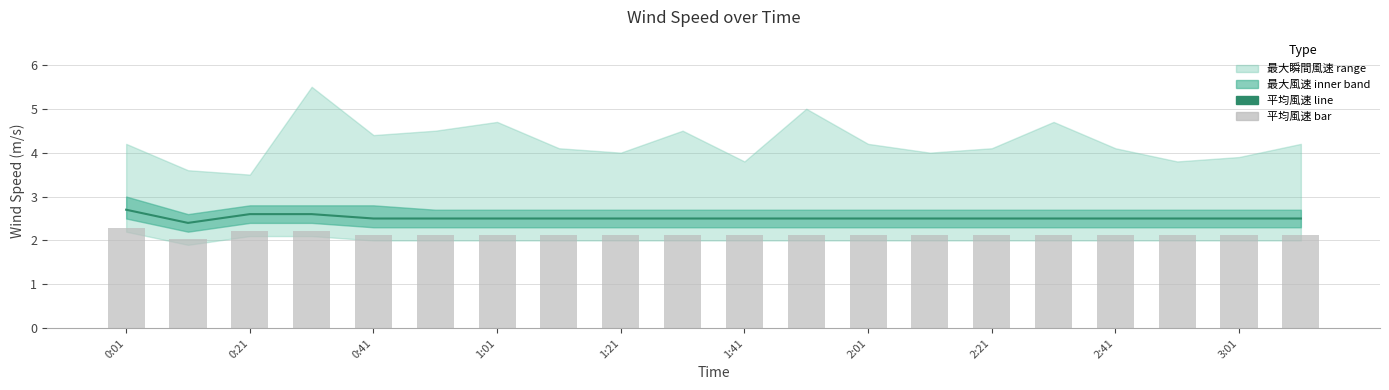

Reading left to right, list all the values displayed in this chart.

平均風速: 2.7	2.4	2.6	2.6	2.5	2.5	2.5	2.5	2.5	2.5	2.5	2.5	2.5	2.5	2.5	2.5	2.5	2.5	2.5	2.5
平均風速 (bar): 2.3	2.0	2.2	2.2	2.1	2.1	2.1	2.1	2.1	2.1	2.1	2.1	2.1	2.1	2.1	2.1	2.1	2.1	2.1	2.1